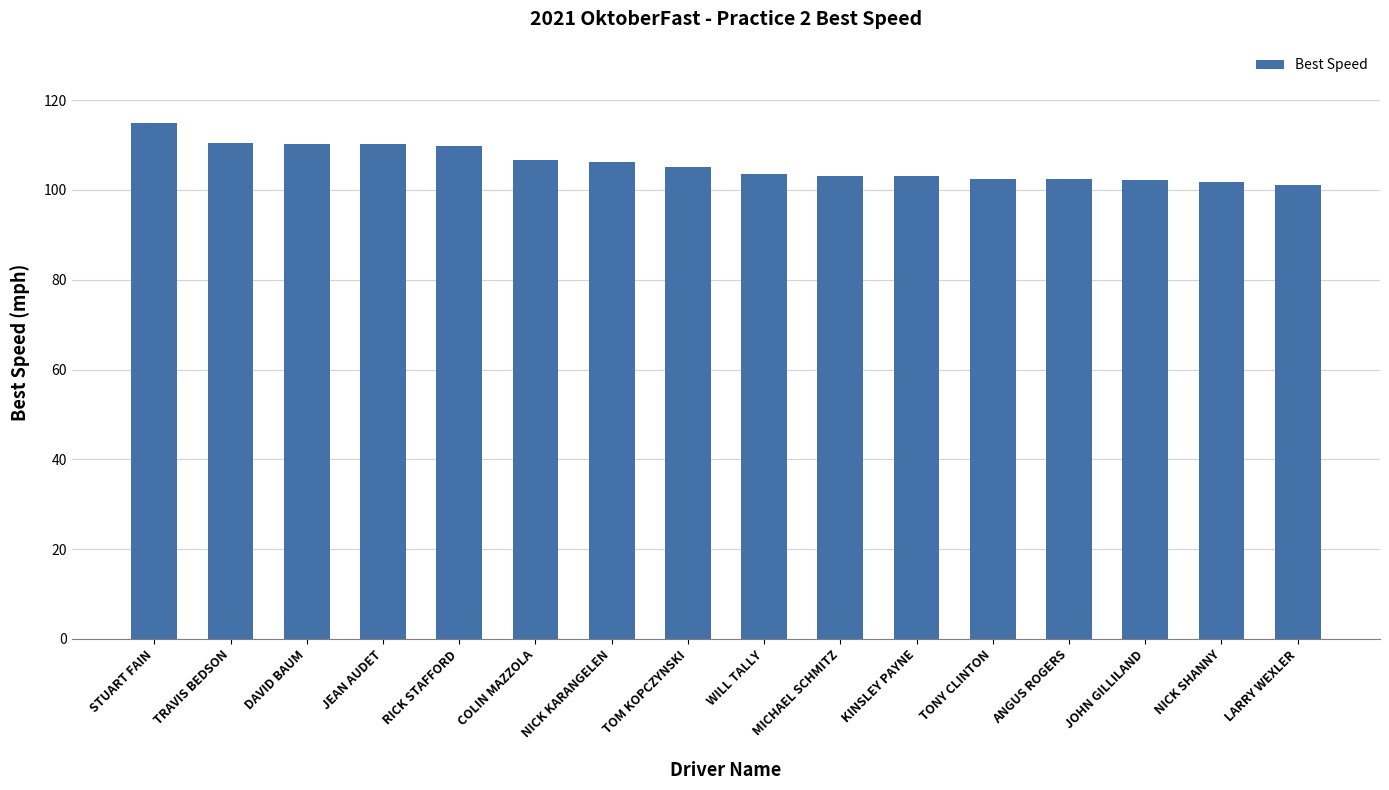

What is the difference between the second highest and minimum values?

9.4